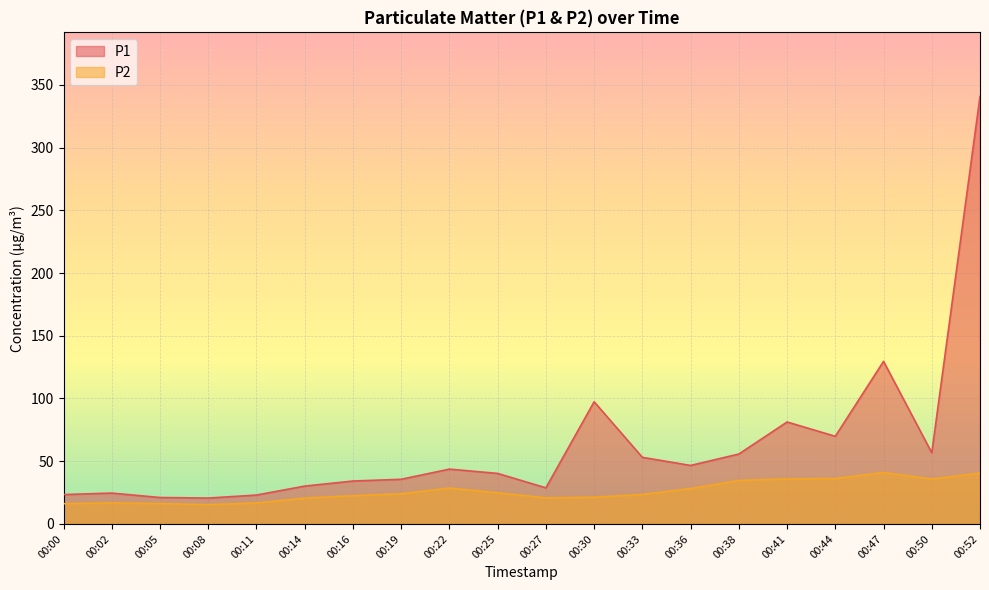

Which series changed the most between 00:25 and 00:38?

P1